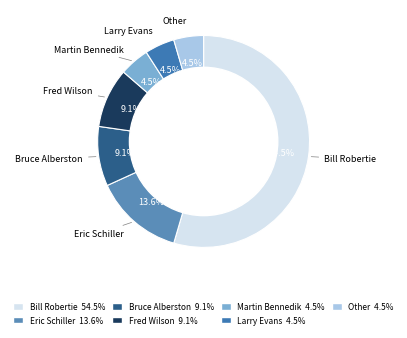

Does Bill Robertie represent more than half of the total?

Yes